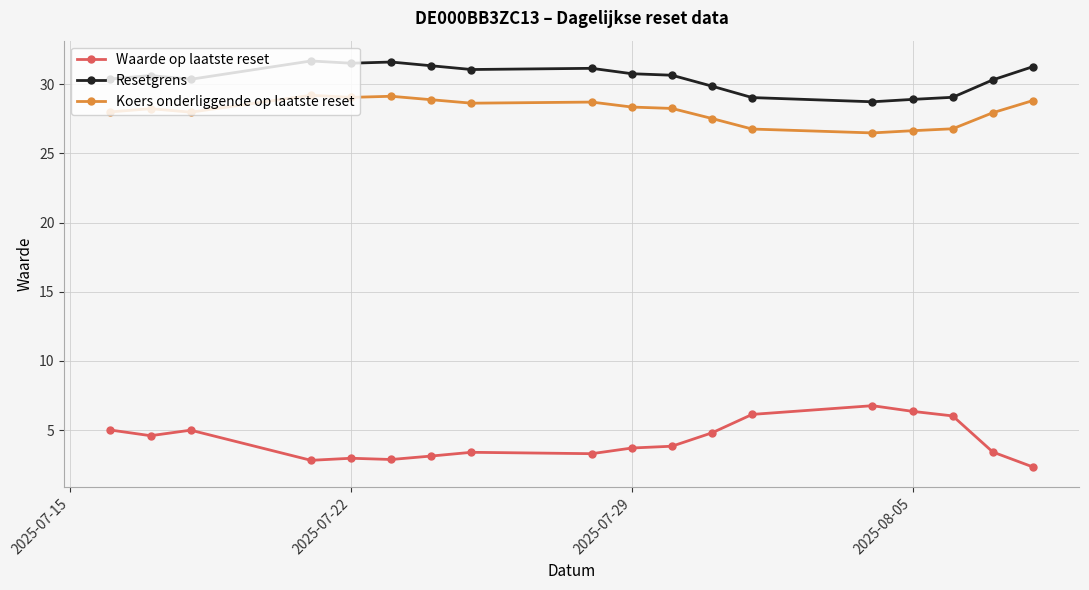

What is the average value of the Koers onderliggende op laatste reset series?

28.1